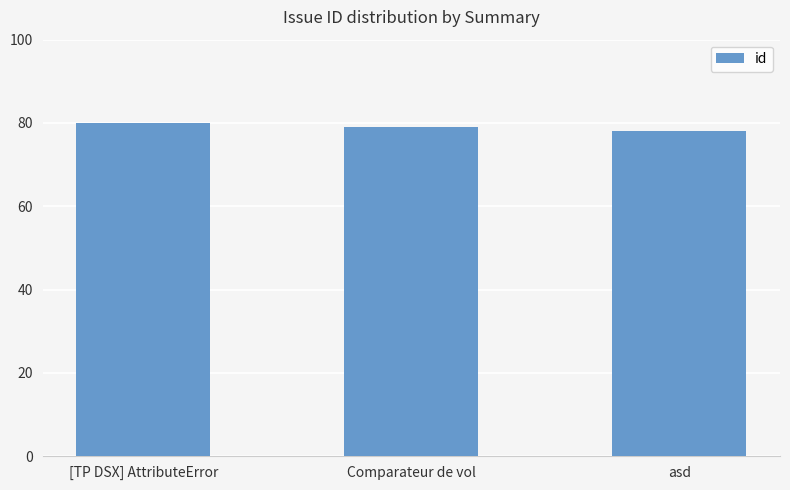

Between asd and [TP DSX] AttributeError, which is larger?

[TP DSX] AttributeError